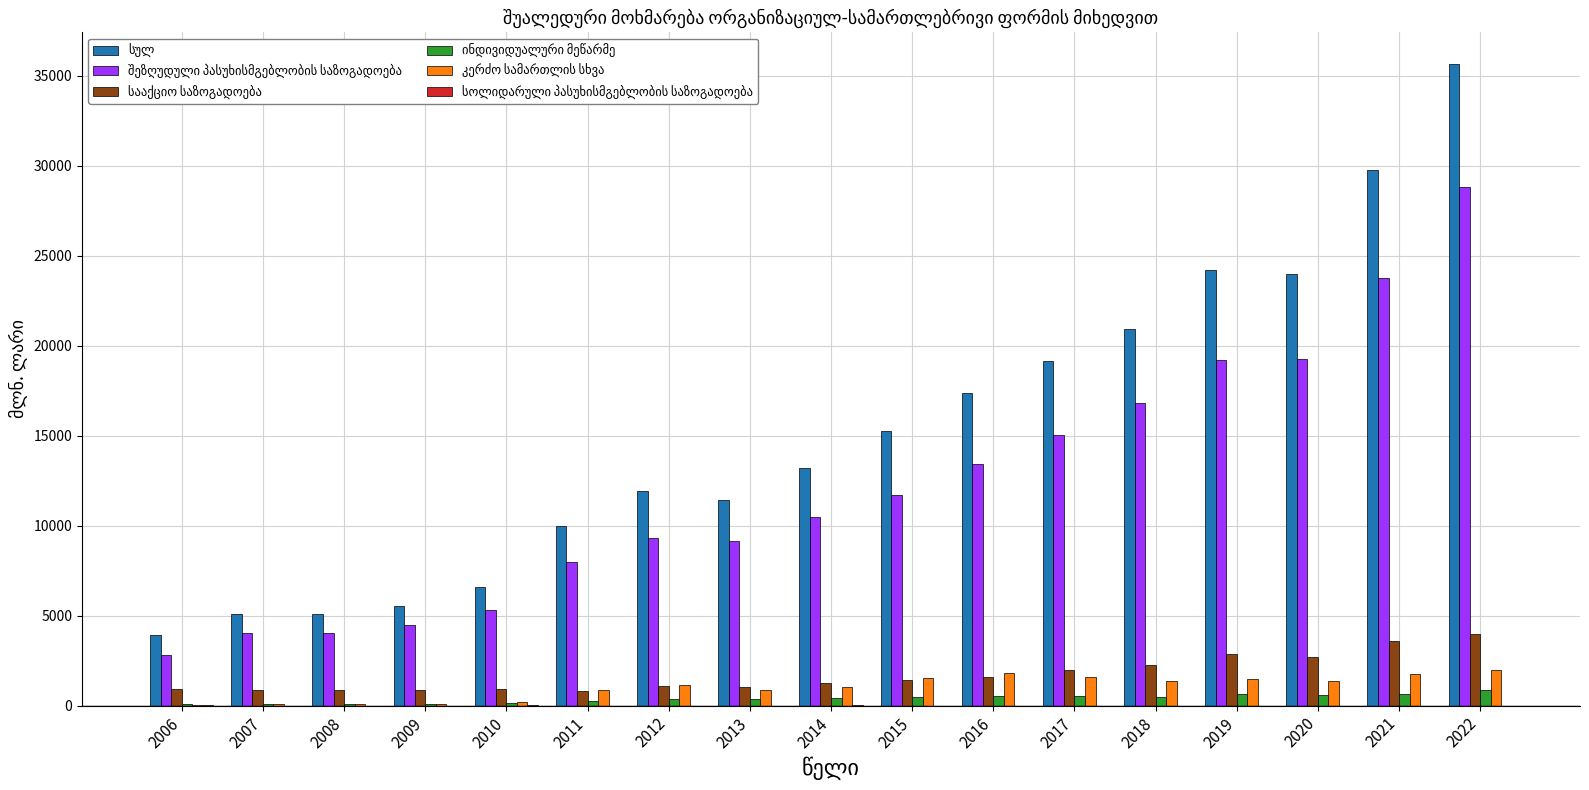

At which category is the sum across all series the highest?

2022